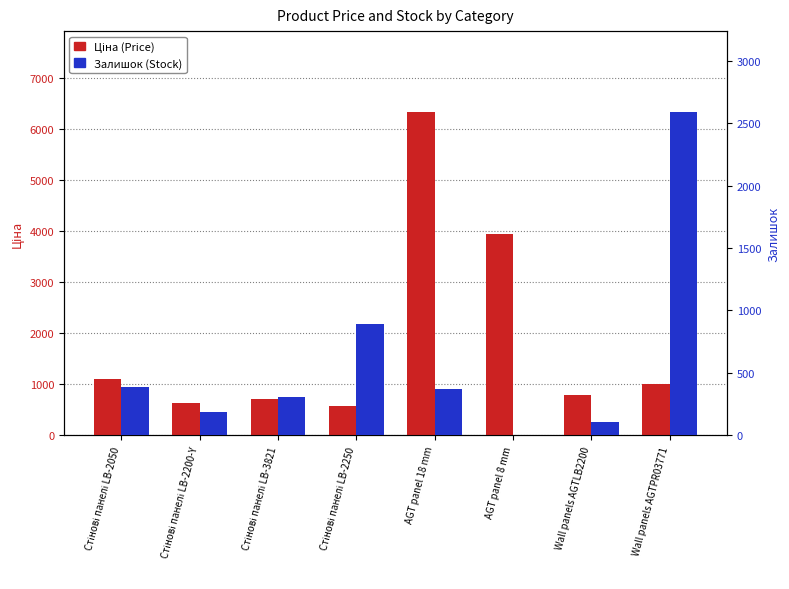

List the series in order of their peak value, highest first.

Ціна (Price), Залишок (Stock)